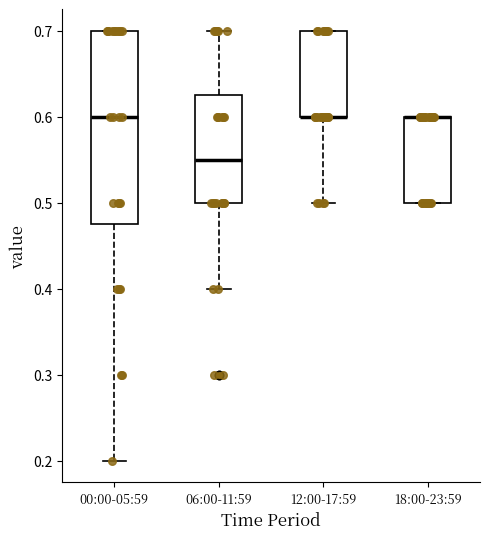

Reading left to right, read every box against the y-axis: the position of its median line, the range the box covers, and the ends of its whiskers. The values are not printed on the chart, so give them approximately, as read against the axis.

00:00-05:59: median 0.60, box 0.48 to 0.70, whiskers 0.20 to 0.70
06:00-11:59: median 0.55, box 0.50 to 0.63, whiskers 0.40 to 0.70
12:00-17:59: median 0.60 (drawn on the box's lower edge), box 0.60 to 0.70, whiskers 0.50 to 0.70
18:00-23:59: median 0.60 (drawn on the box's upper edge), box 0.50 to 0.60, whiskers 0.50 to 0.60